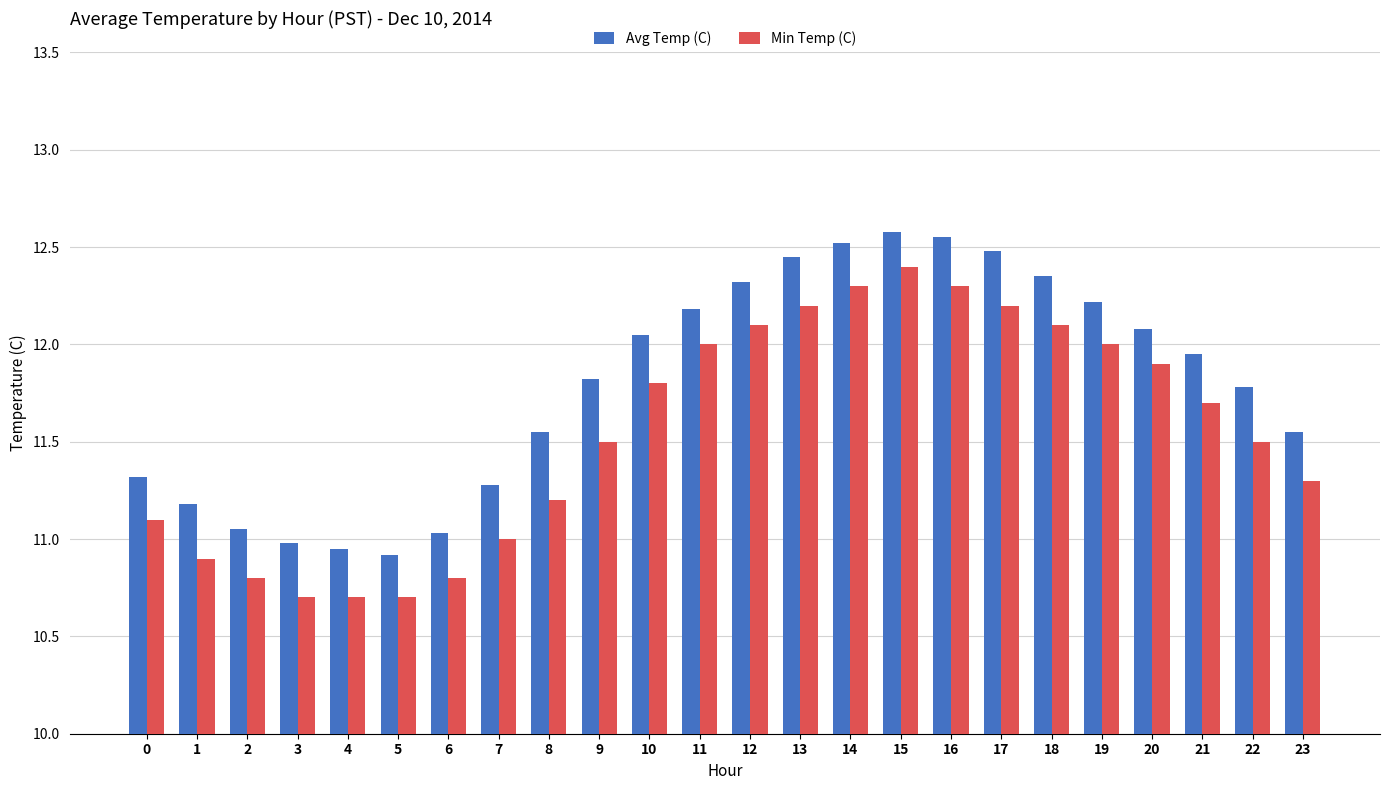

What is the value of the Avg Temp (C) bar at the 7th from the left?

11.0